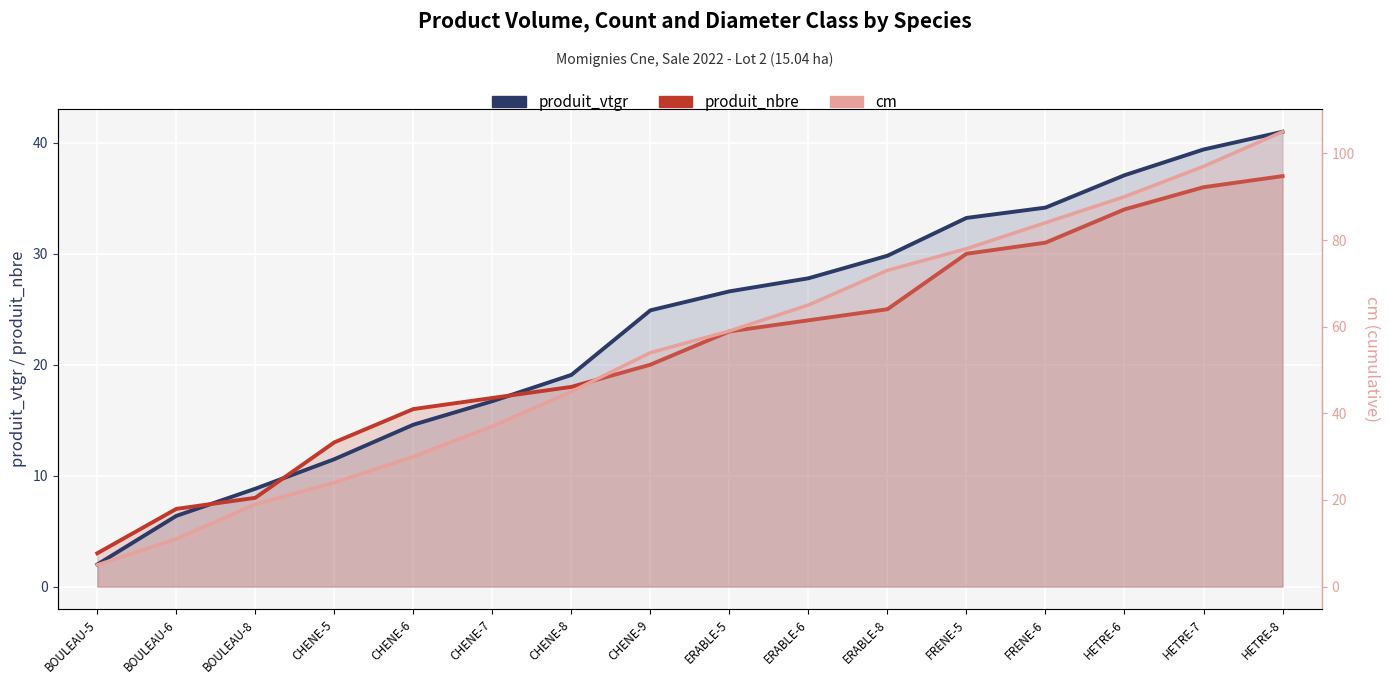

At how many categories does at least one series exceed 96?

2